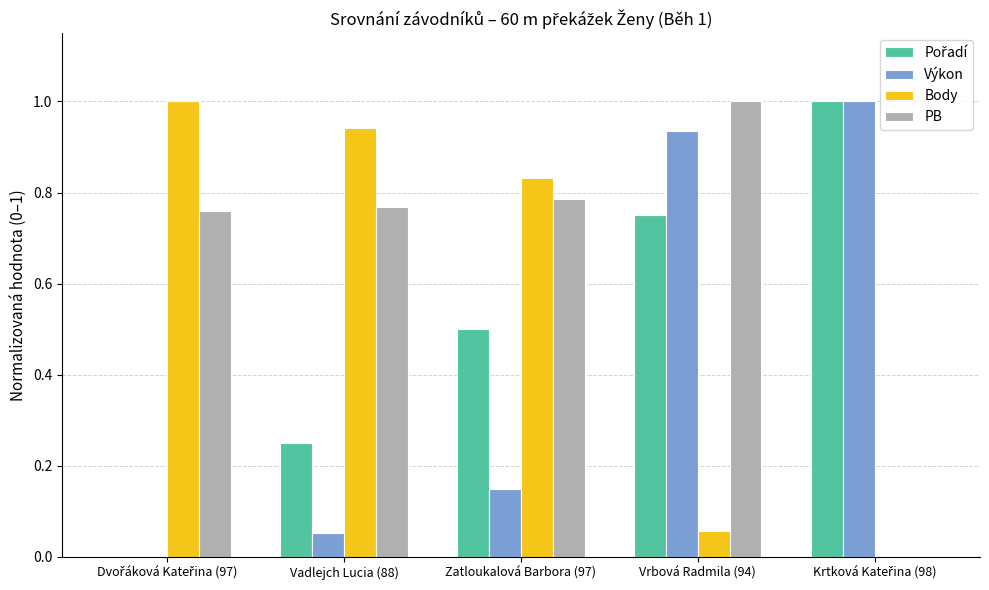

At which category is the sum across all series the highest?

Vrbová Radmila (94)